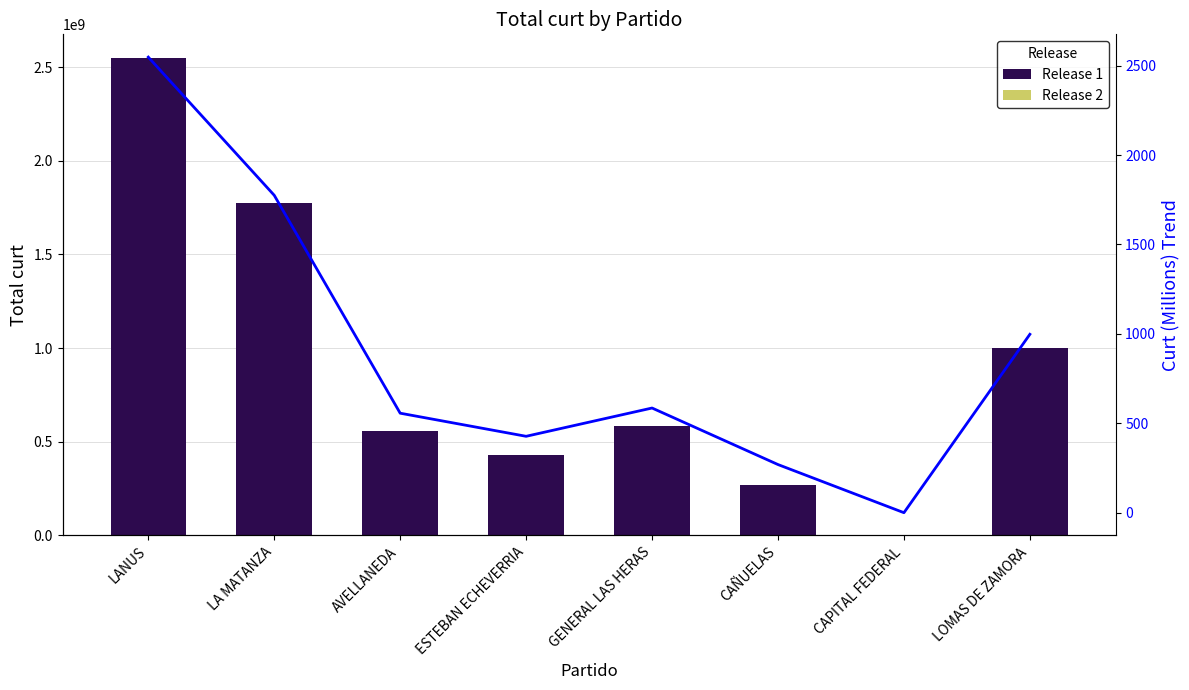

Which series has the widest spread of values?

Release 1